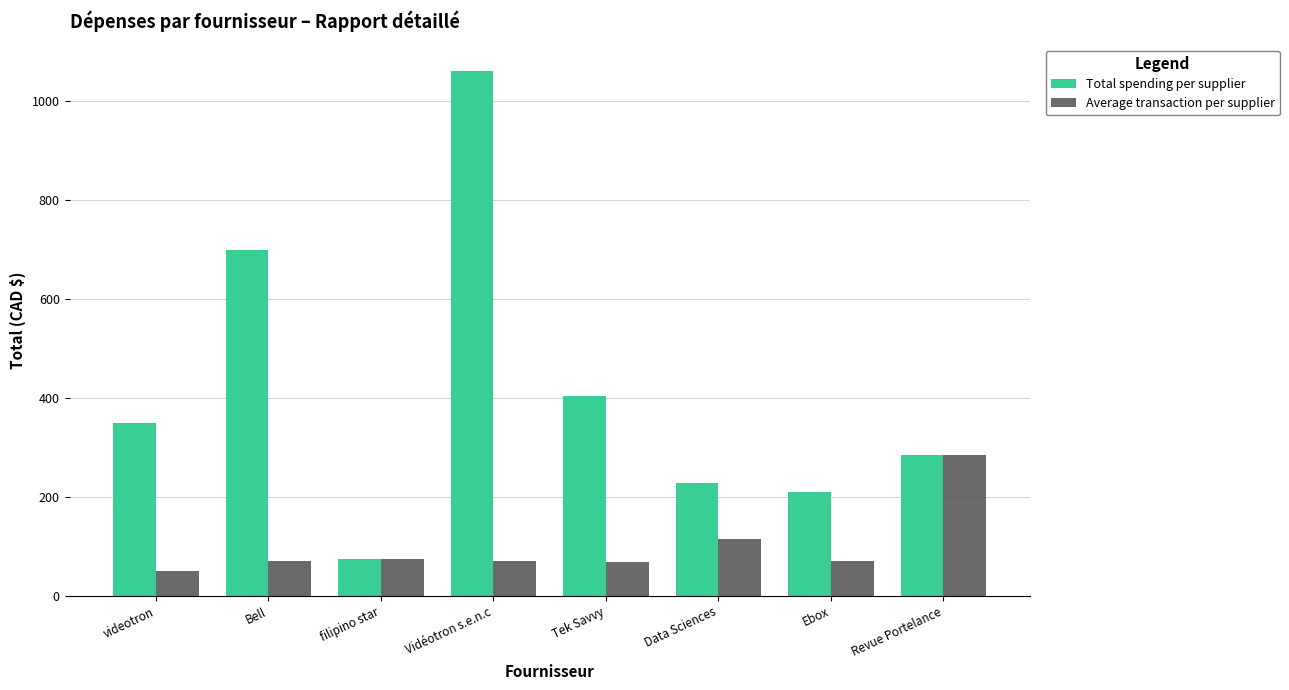

What is the sum of the Total spending per supplier values at Data Sciences and filipino star?

301.8